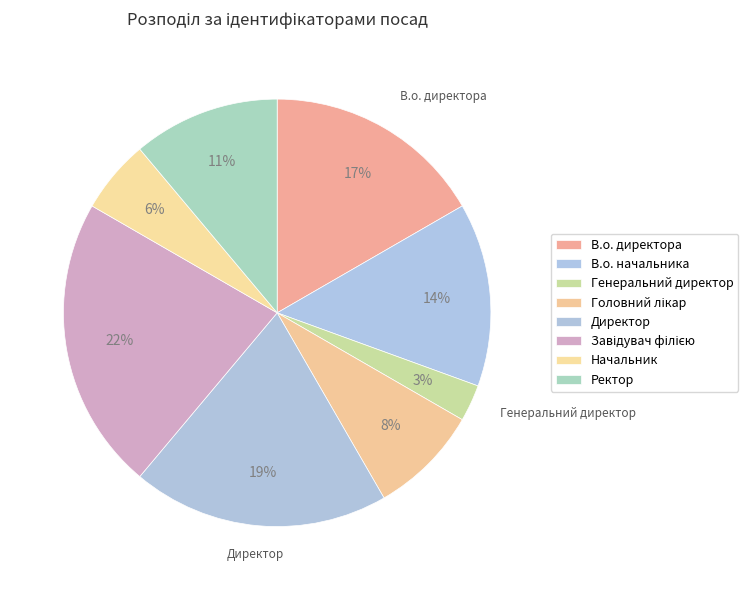

To the nearest percent, what is the combined percentage of В.о. начальника and Директор?

33%